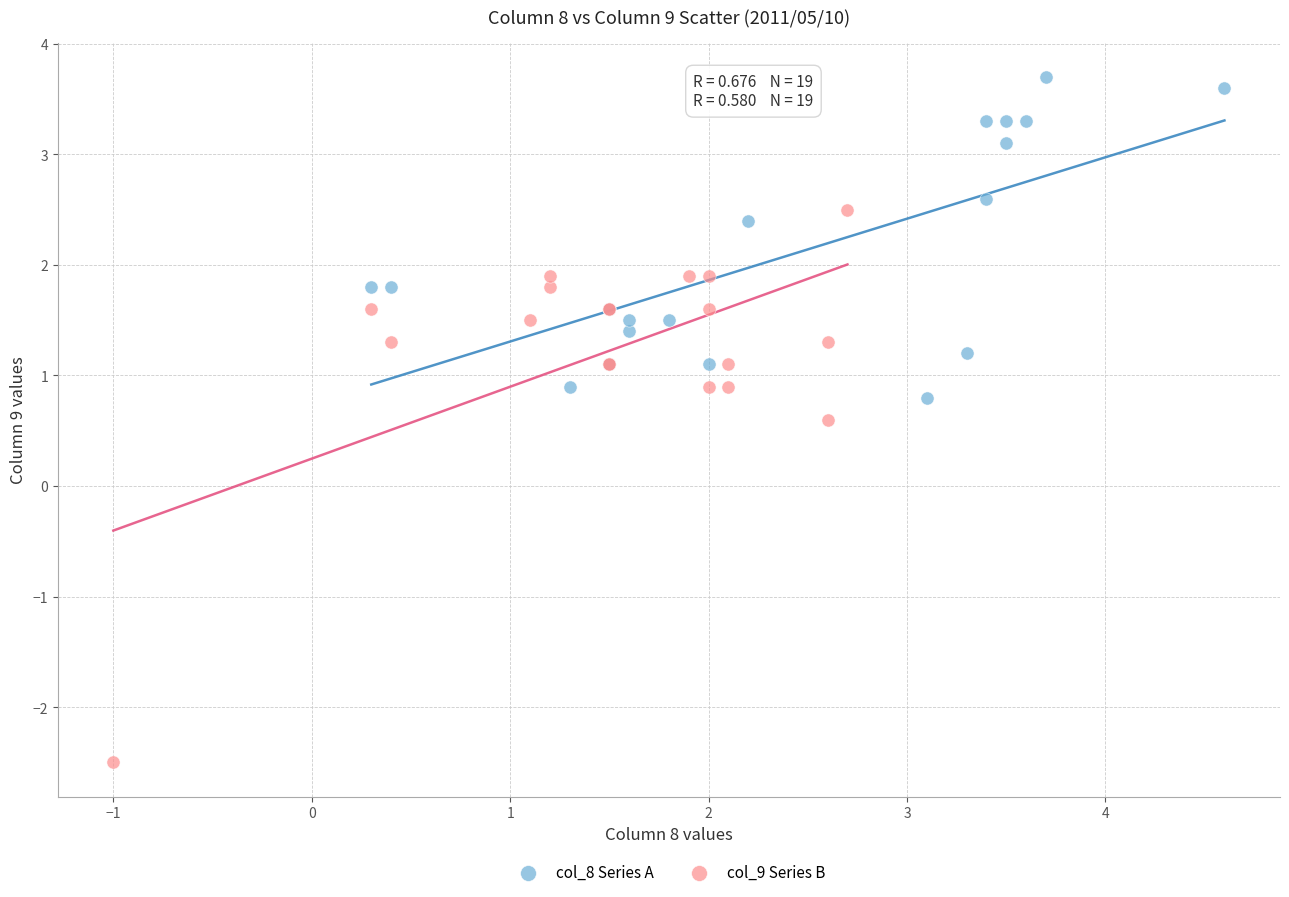

Which series contains the lowest Y value?

col_9 Series B